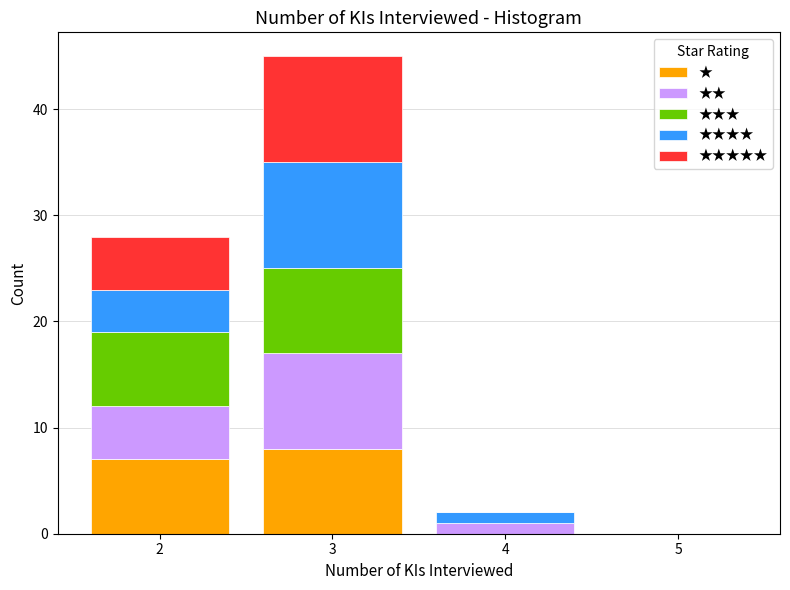

Reading left to right, list every stacked bar in this chart as the range it spans on the x-axis followed by its total height. The values are not printed on the chart, so give them approximately, as read against the axis.

1.5 to 2.5: 28
2.5 to 3.5: 45
3.5 to 4.5: 2
4.5 to 5.5: 0